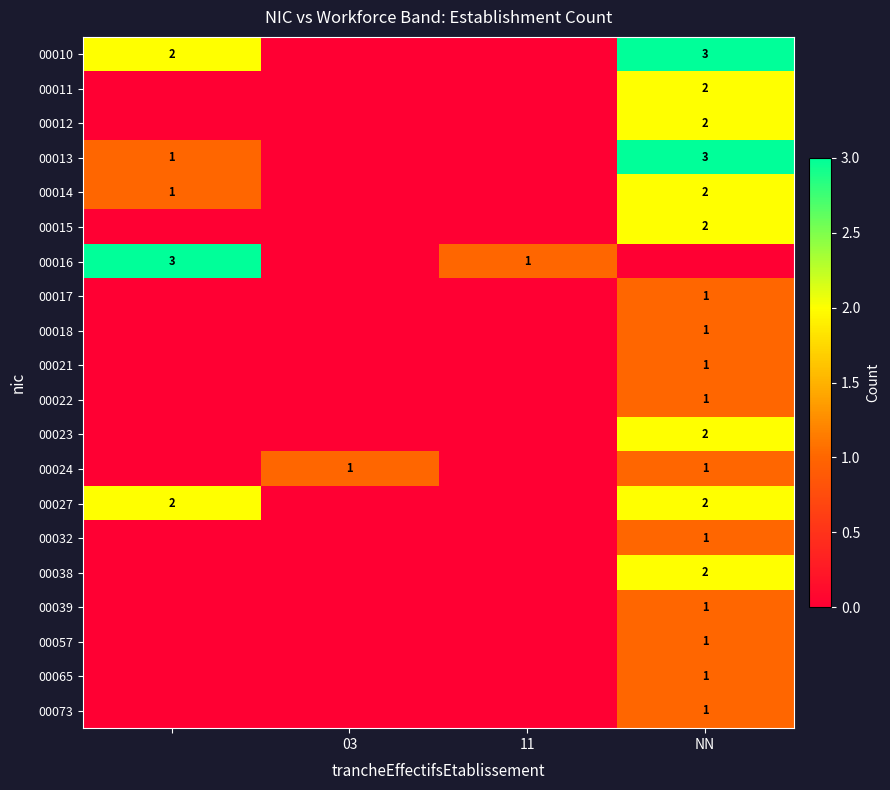

Which series has the largest total across all categories?

00010